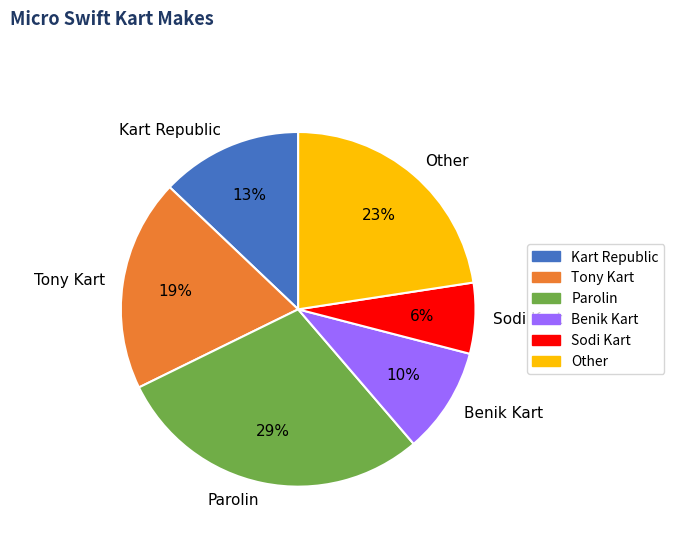

To the nearest percent, what is the difference between the Kart Republic and Tony Kart slice percentages?

6%